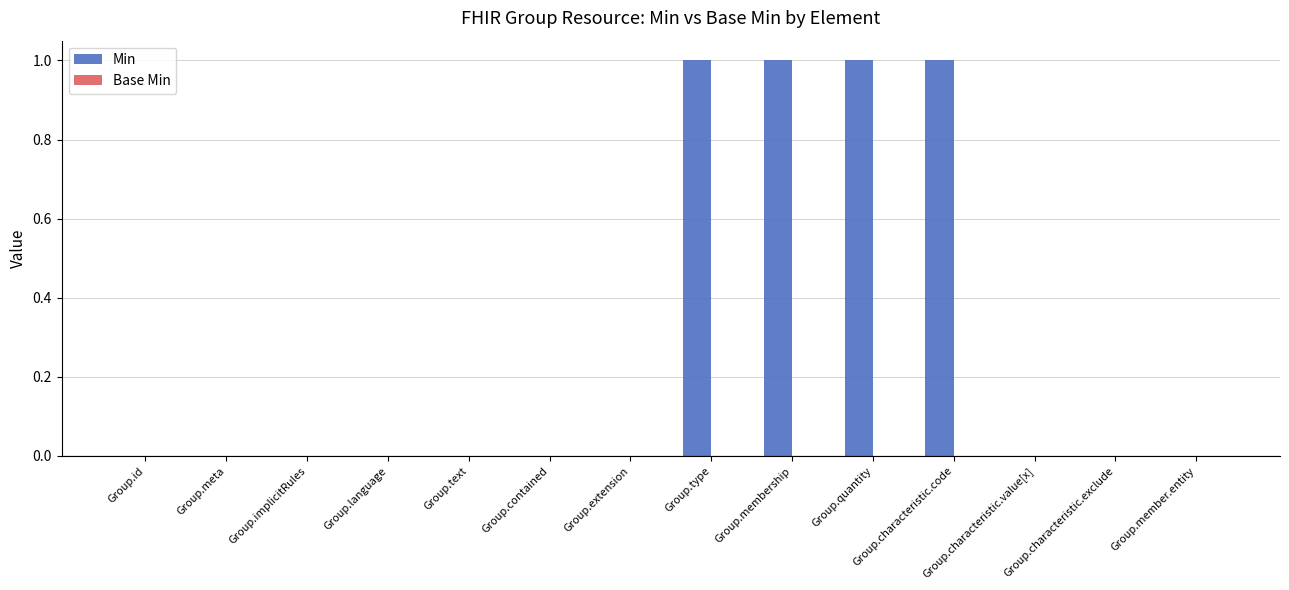

Which has a higher value, Group.id or Group.type?

Group.type